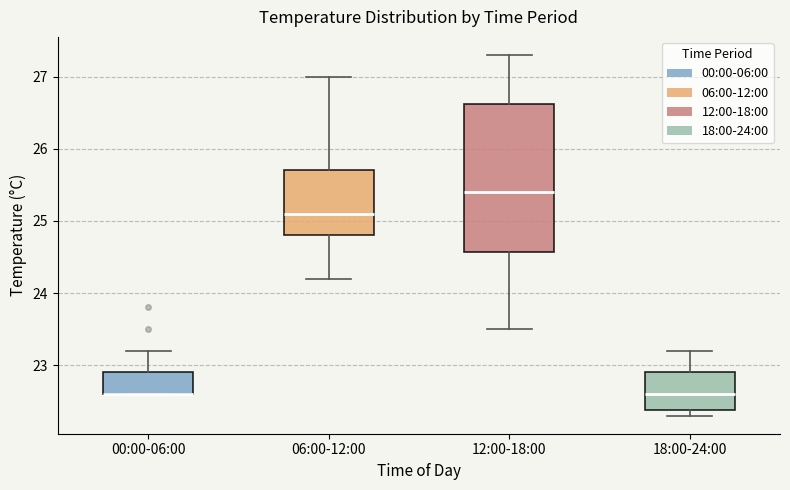

Which box is the tallest, from its lower edge to its upper edge?

12:00-18:00